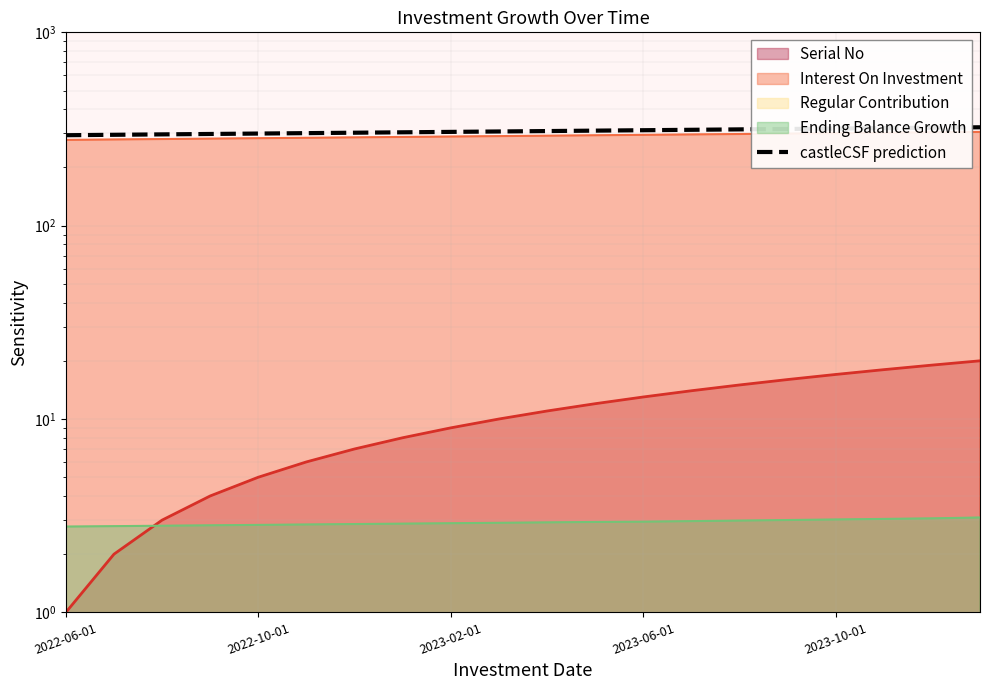

Is it true that the value at 2023-06-01 is 104.7?

False